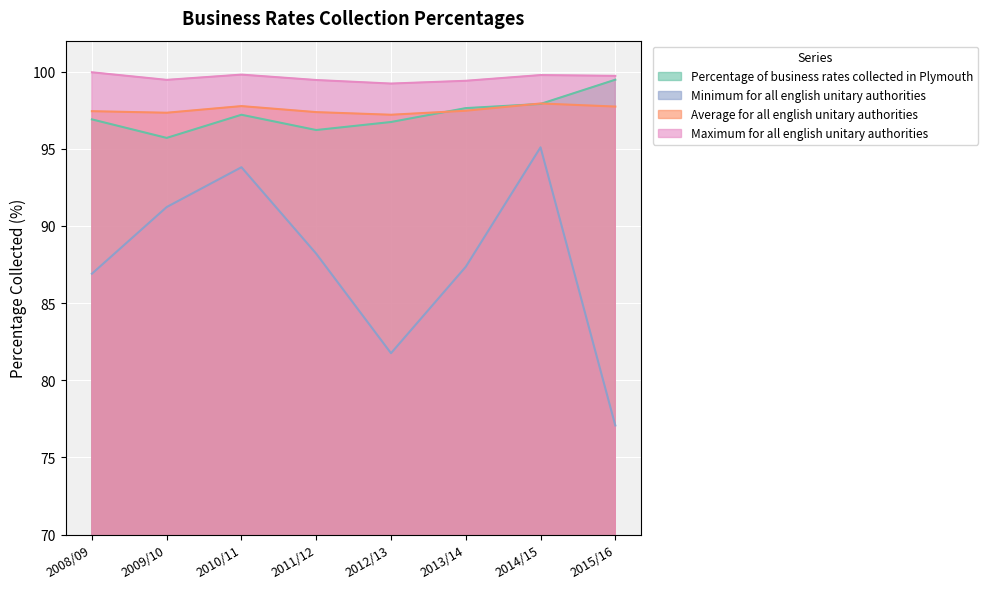

What is the maximum value for Maximum for all english unitary authorities?

100.0